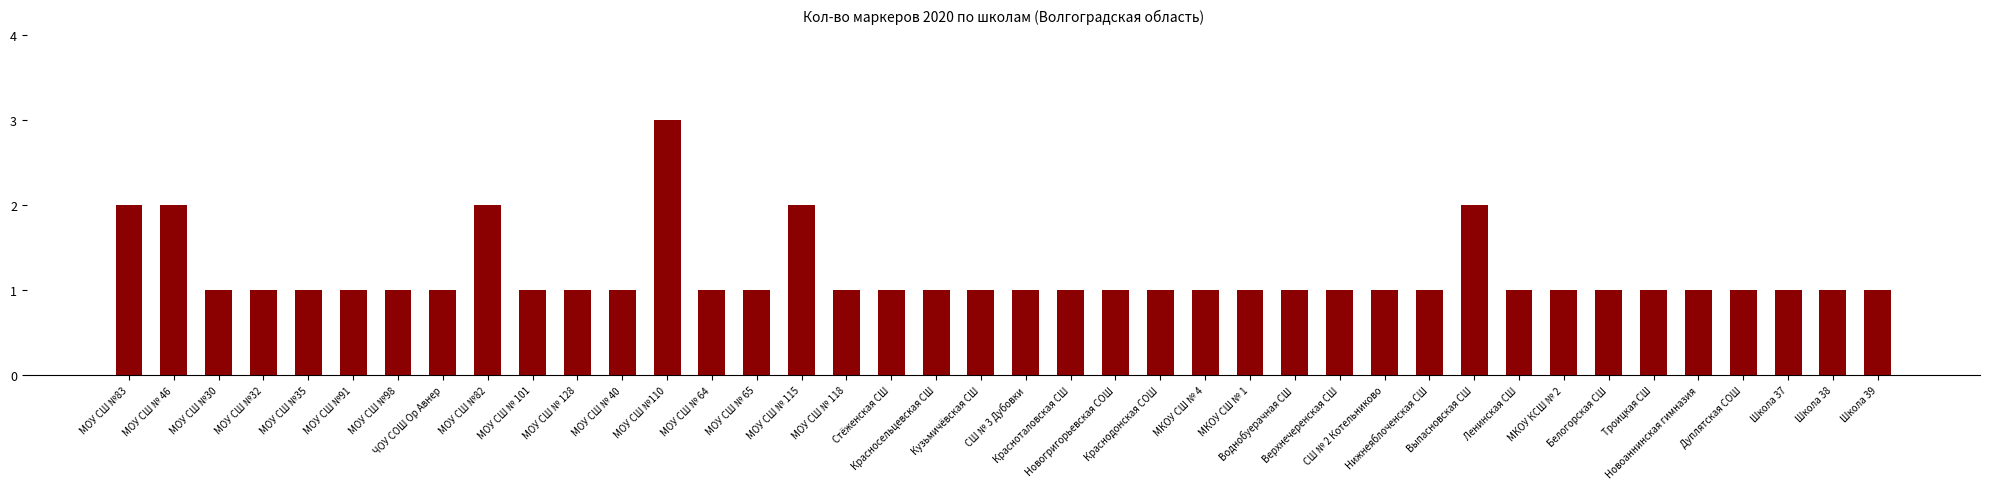

What is the greatest value displayed?

3